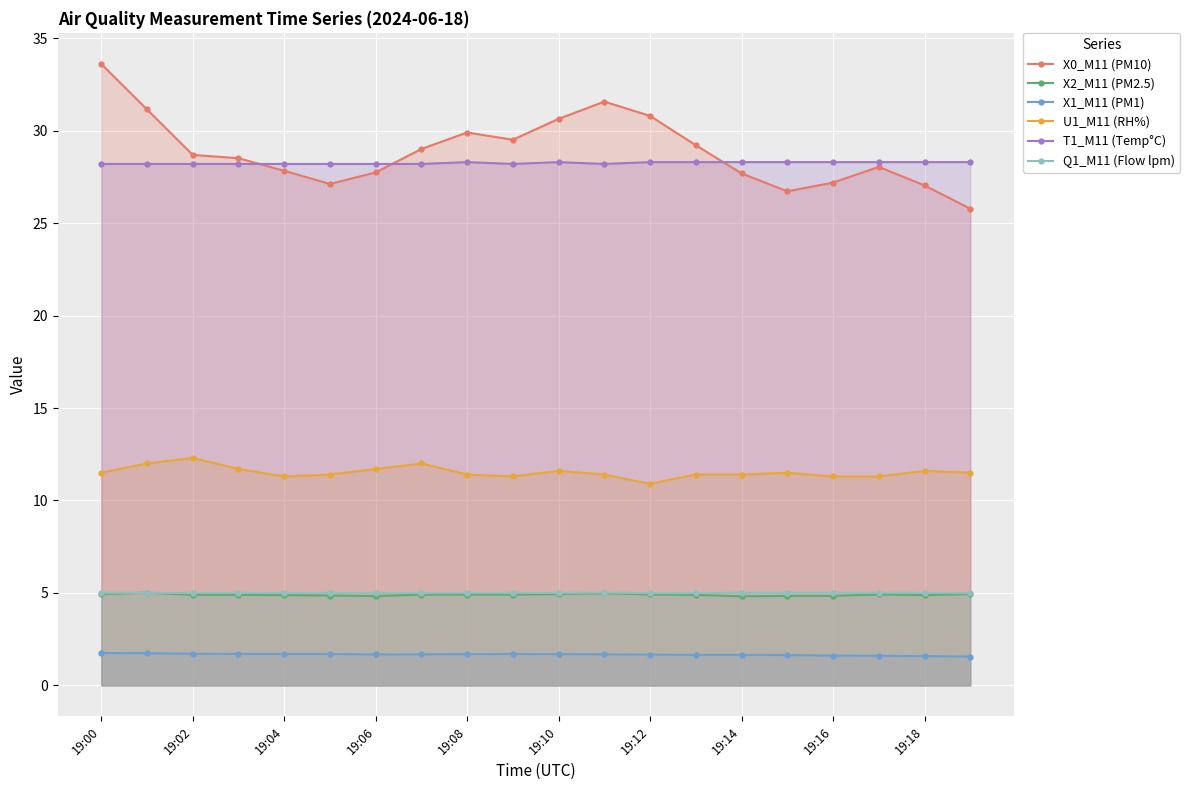

At which category does U1_M11 (RH%) reach its first local peak?

19:02